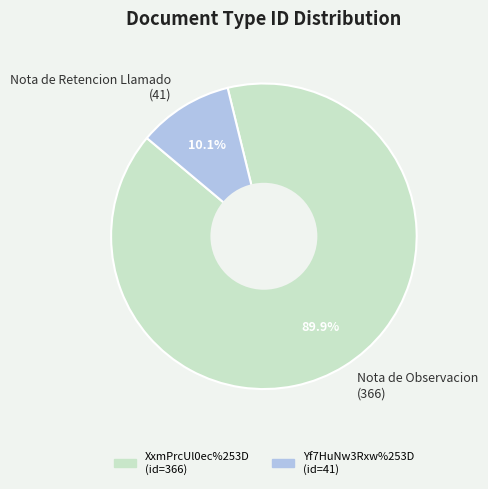

What percentage do Nota de Observacion (366) and Nota de Retencion Llamado (41) together represent?

100.0%